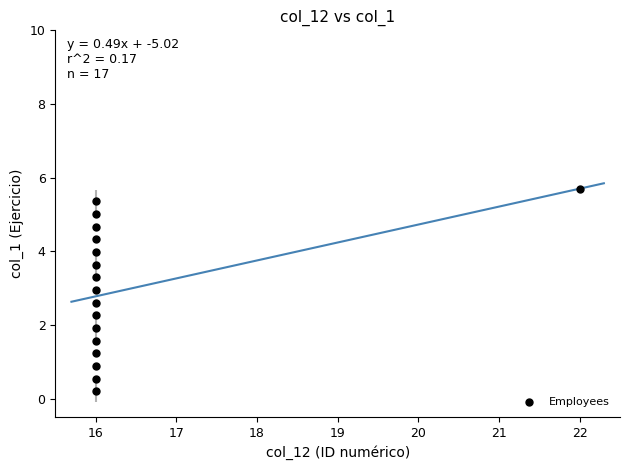

What is the range of Y values (max minus min)?

5.5